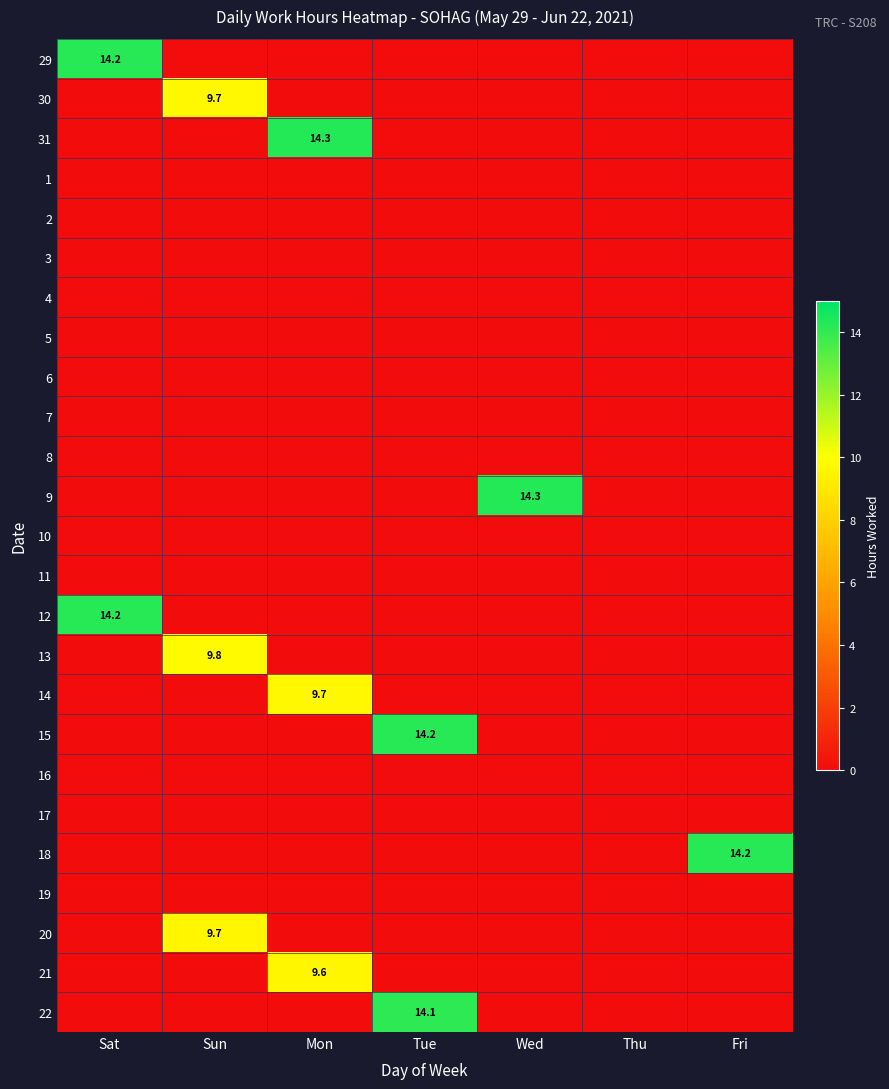

List the series in order of their peak value, lowest first.

1, 2, 3, 4, 5, 6, 7, 8, 10, 11, 16, 17, 19, 21, 20, 30, 14, 13, 22, 29, 12, 15, 18, 31, 9